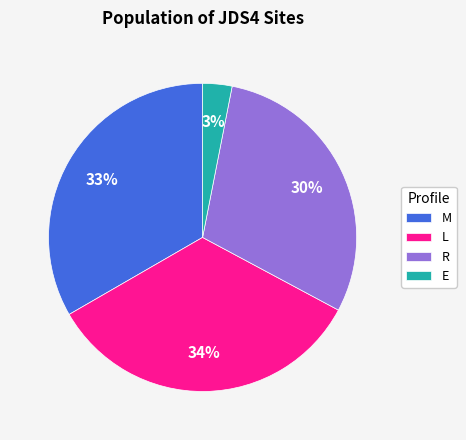

Rank the categories by value from lowest to highest.

E, R, M, L